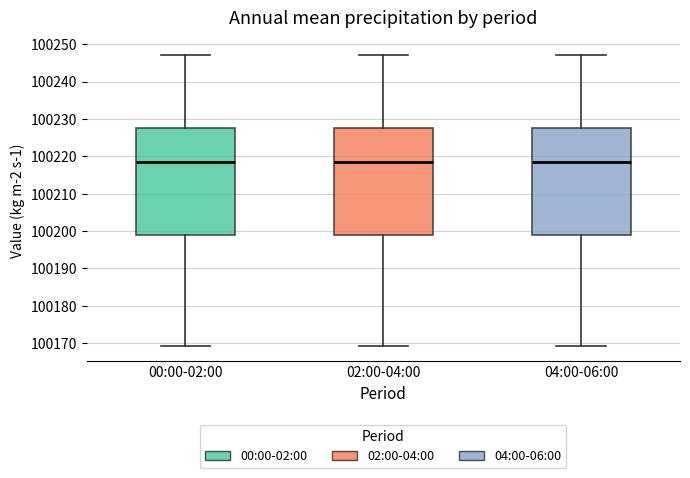

Where does the median line of the box for 00:00-02:00 sit on the y-axis? The values are not printed on the chart, so give them approximately, as read against the axis.

100219